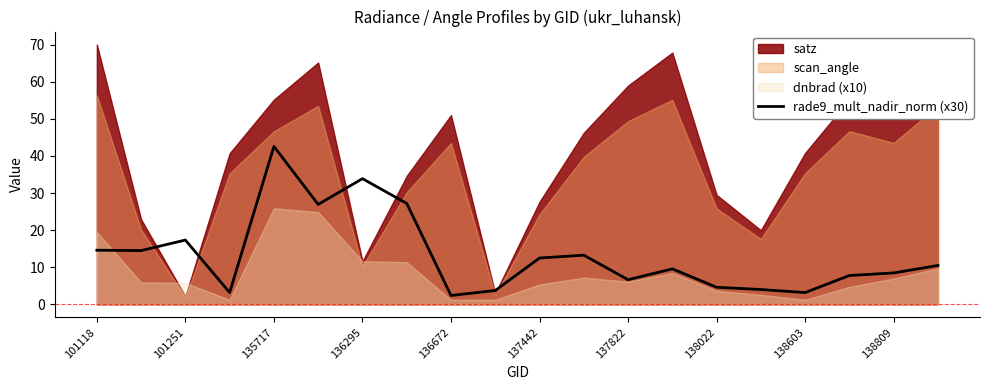

What is the minimum value for rade9_mult_nadir_norm (x30)?

2.4